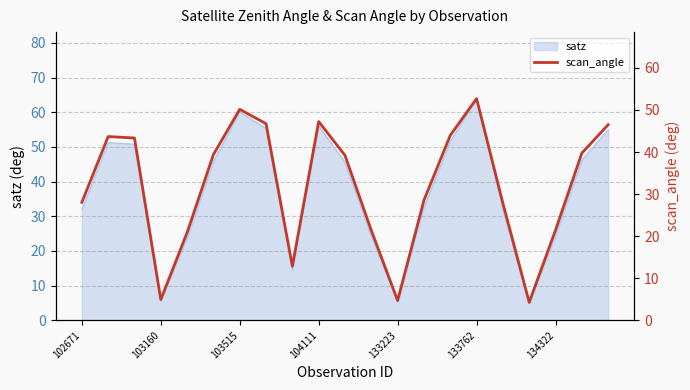

At which label does satz reach its peak?

133762